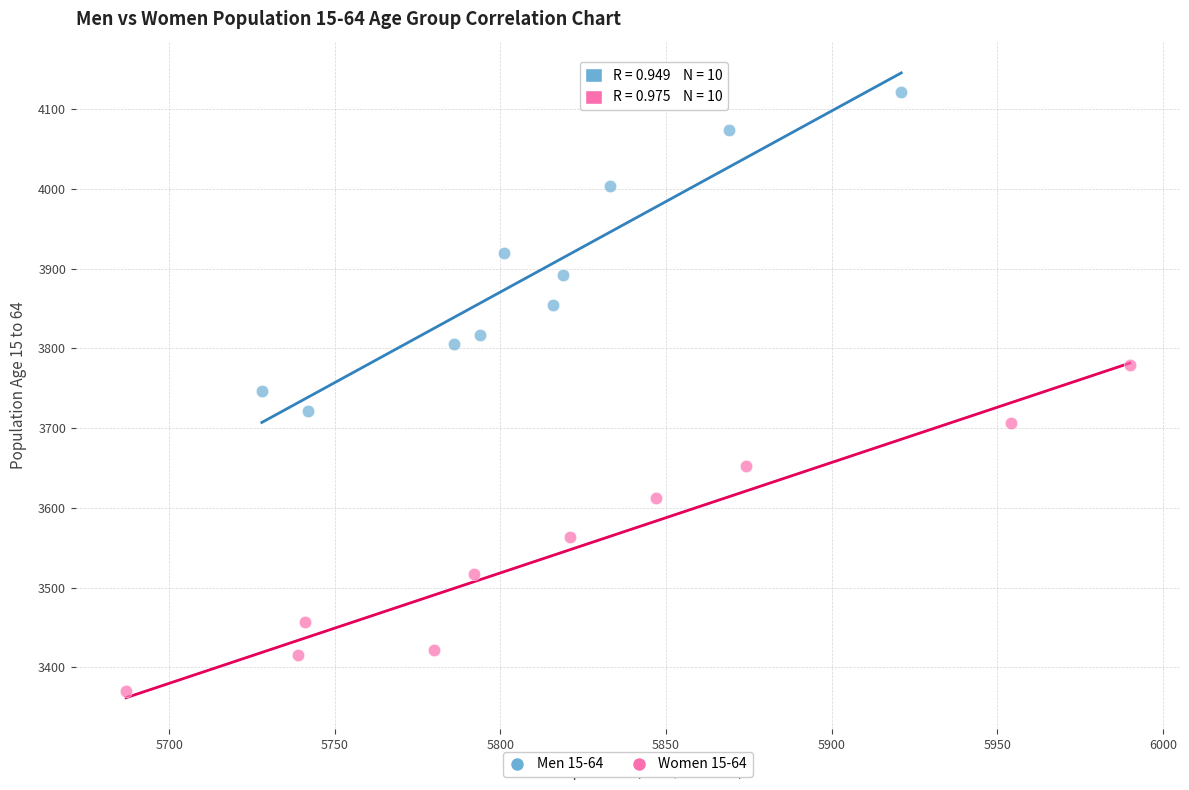

Which series contains the highest Y value?

Men 15-64